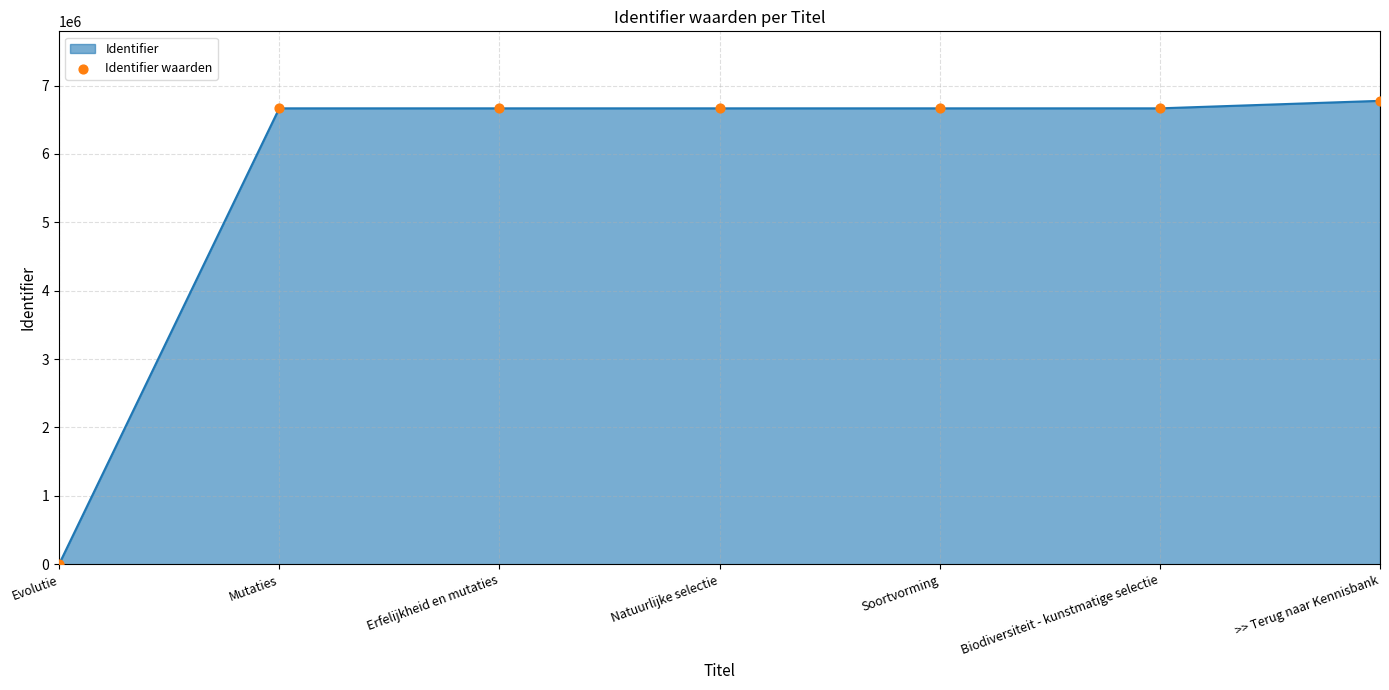

Between Soortvorming and >> Terug naar Kennisbank, which is larger?

>> Terug naar Kennisbank